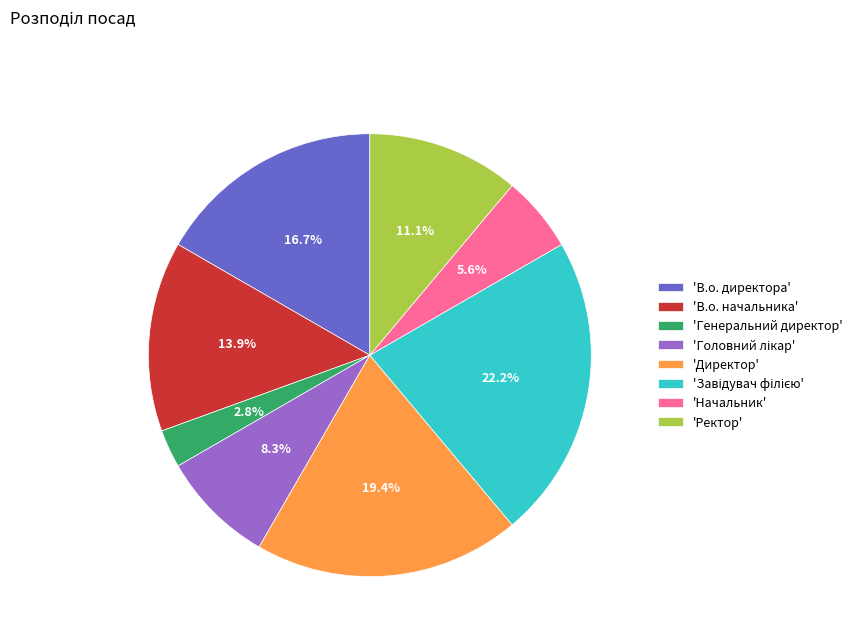

Does any single category account for the majority?

No